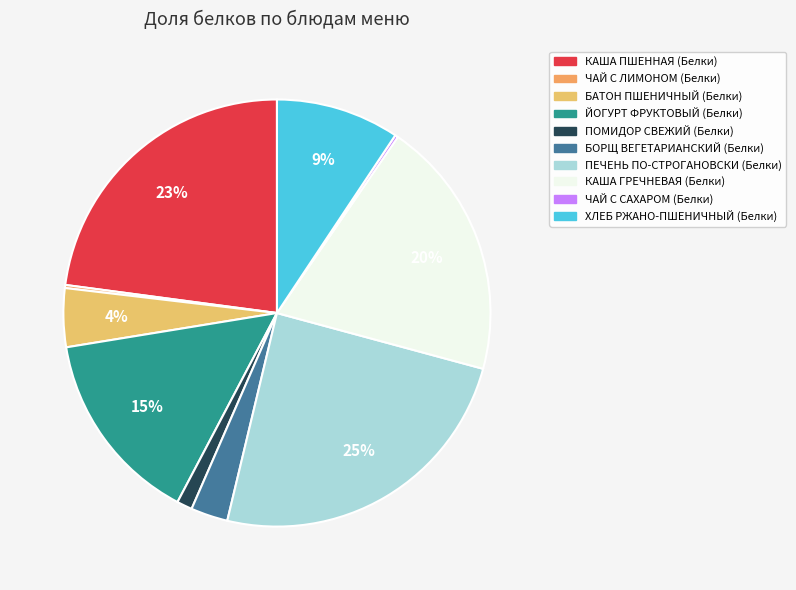

Which category has the biggest portion of the pie?

ПЕЧЕНЬ ПО-СТРОГАНОВСКИ (Белки)